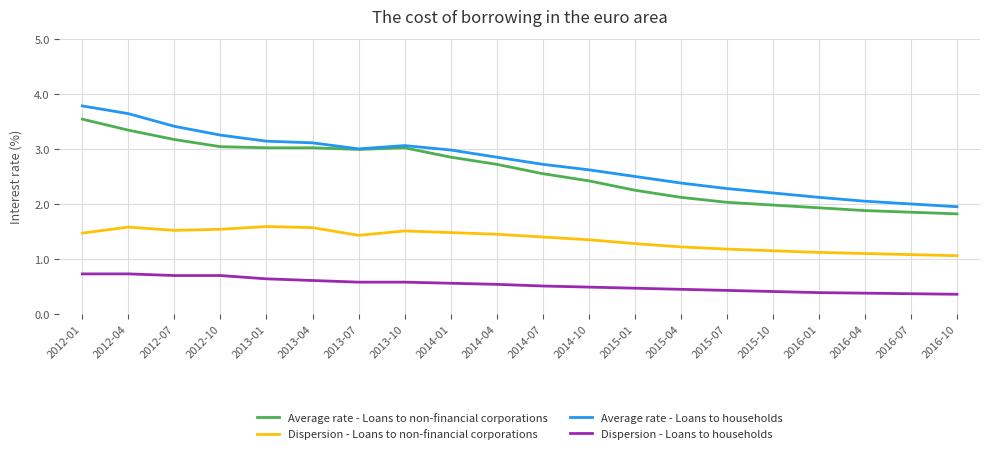

Rank the series at 2015-07 from highest to lowest value.

Average rate - Loans to households, Average rate - Loans to non-financial corporations, Dispersion - Loans to non-financial corporations, Dispersion - Loans to households